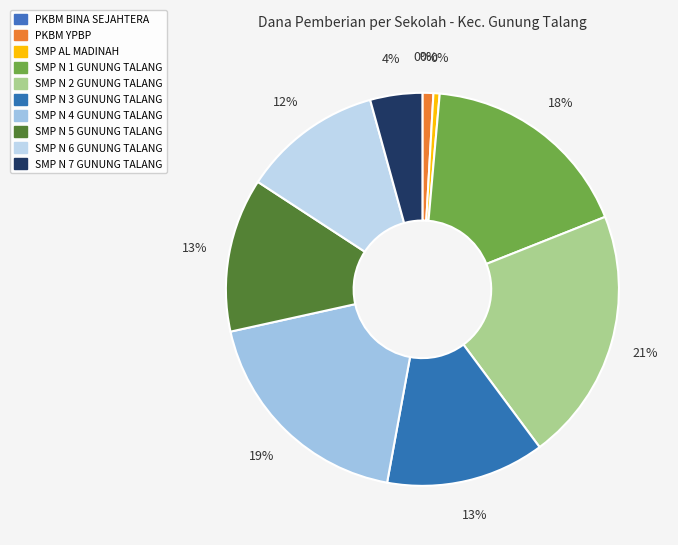

What is the change in value from SMP N 1 GUNUNG TALANG to SMP N 3 GUNUNG TALANG?

-26625000